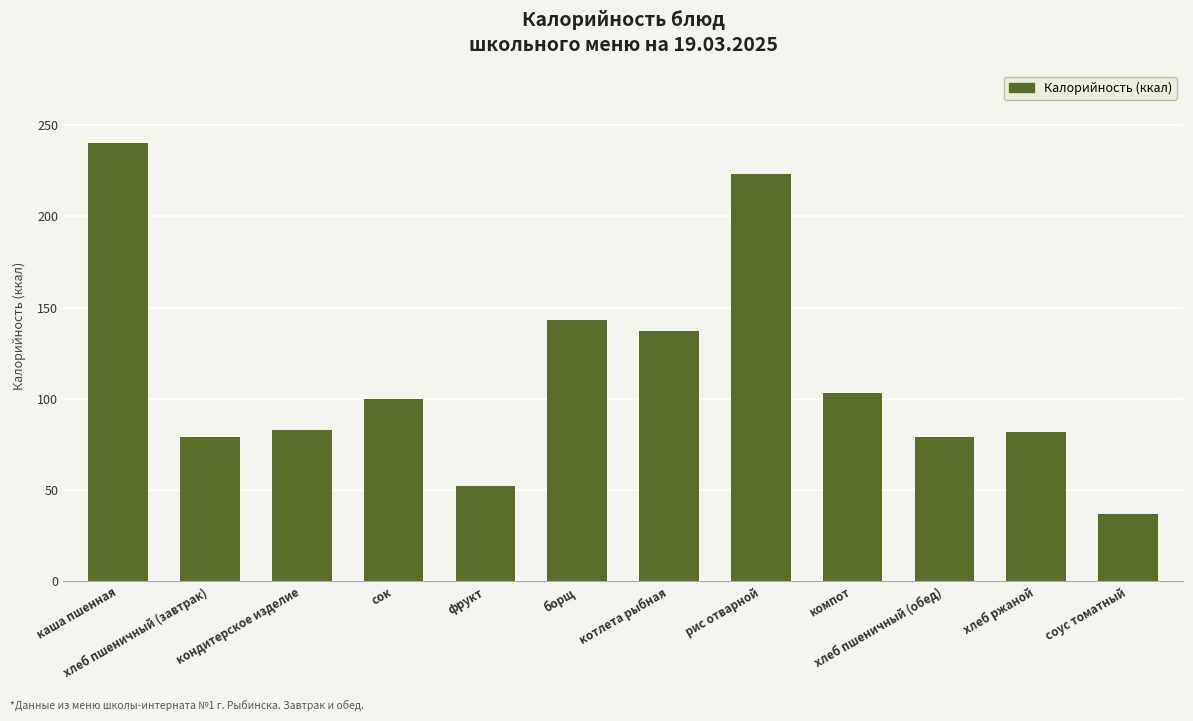

The chart shows a value of 100 at сок. True or false?

True